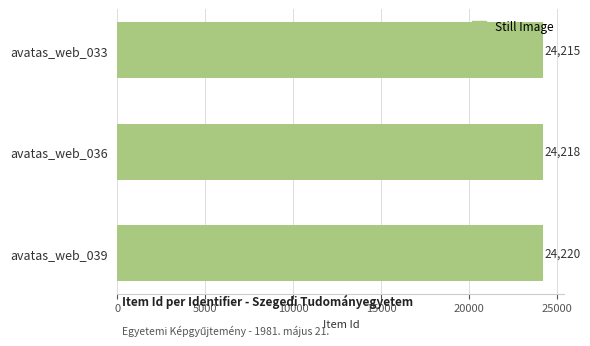

Where is the data nearest to the value 24217?

avatas_web_036